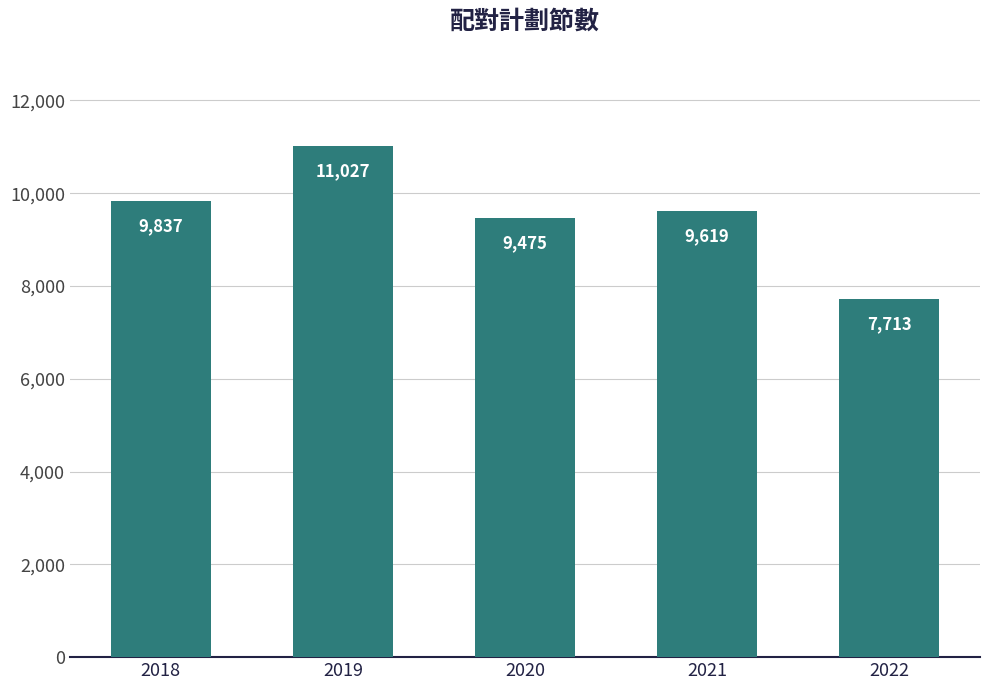

List the labels in order of value, largest first.

2019, 2018, 2021, 2020, 2022